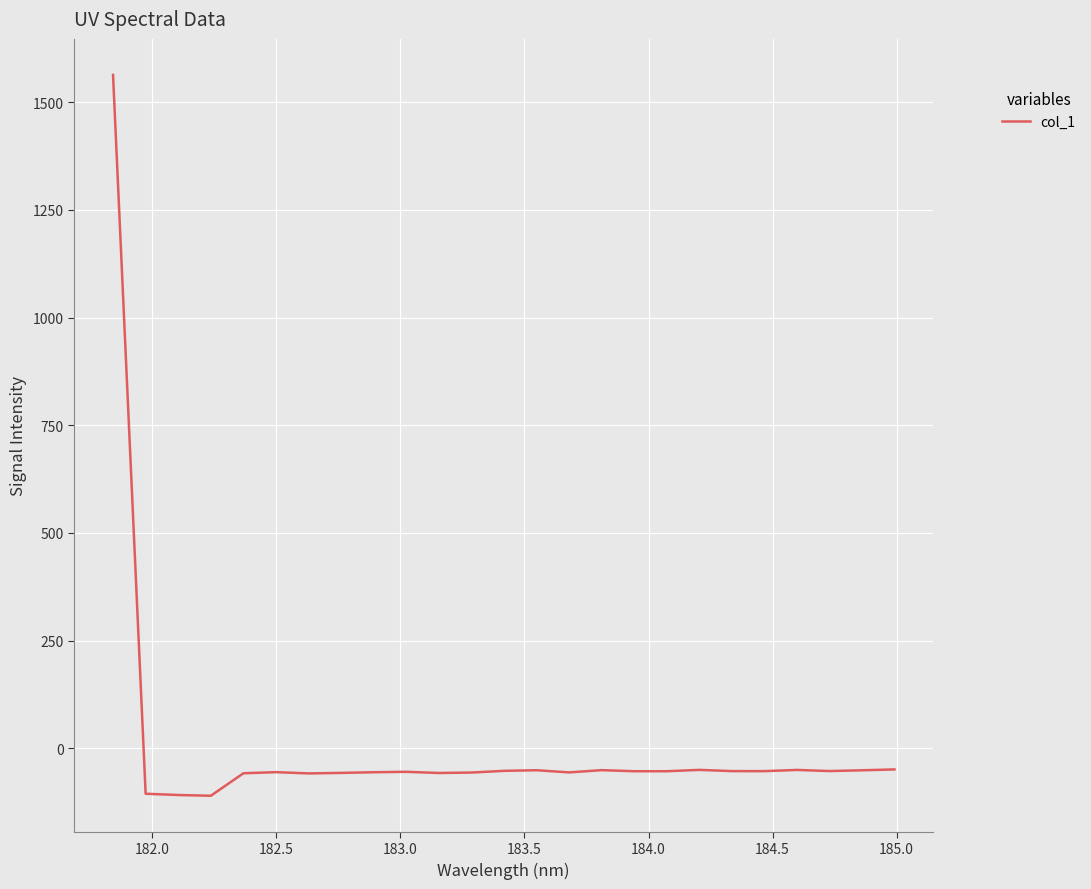

What is the difference between the maximum and minimum values?

1673.7